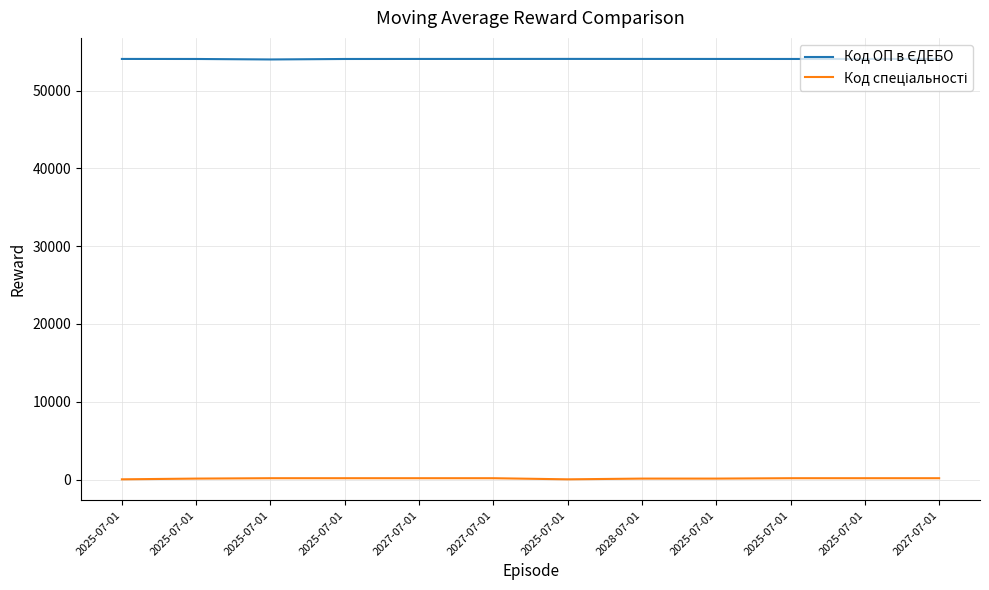

True or false: Код ОП в ЄДЕБО has a value of 54055 at 2025-07-01.

True